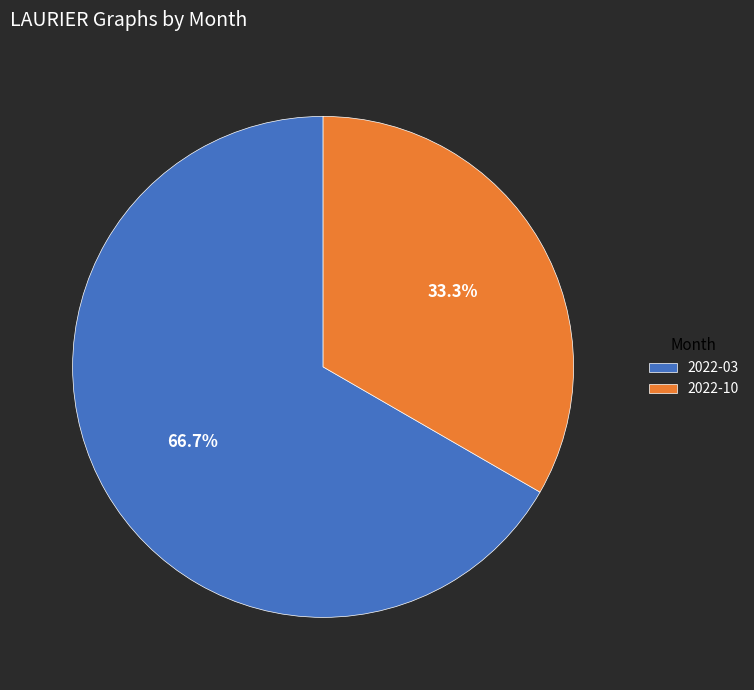

Which category has the biggest portion of the pie?

2022-03